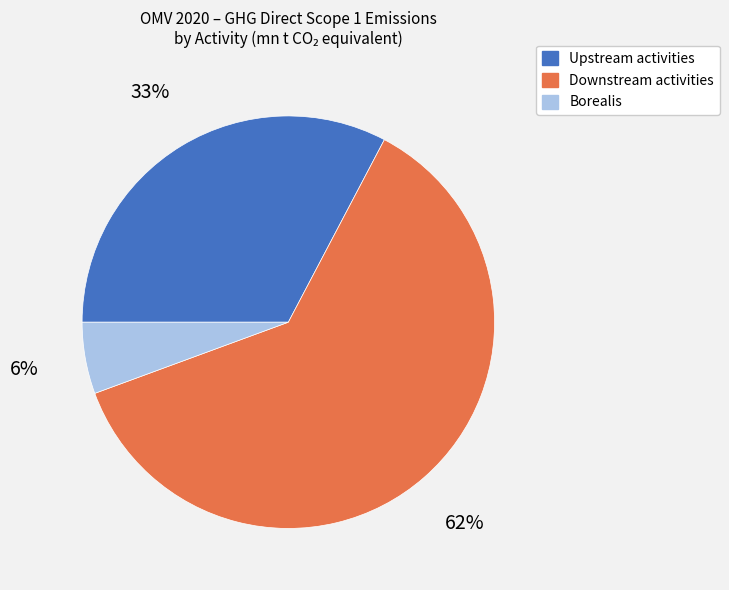

Do Borealis and Upstream activities together represent more than half of the pie?

No